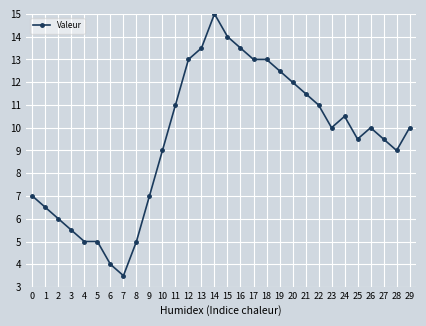

True or false: the data has more than 1 interior local peaks.

True